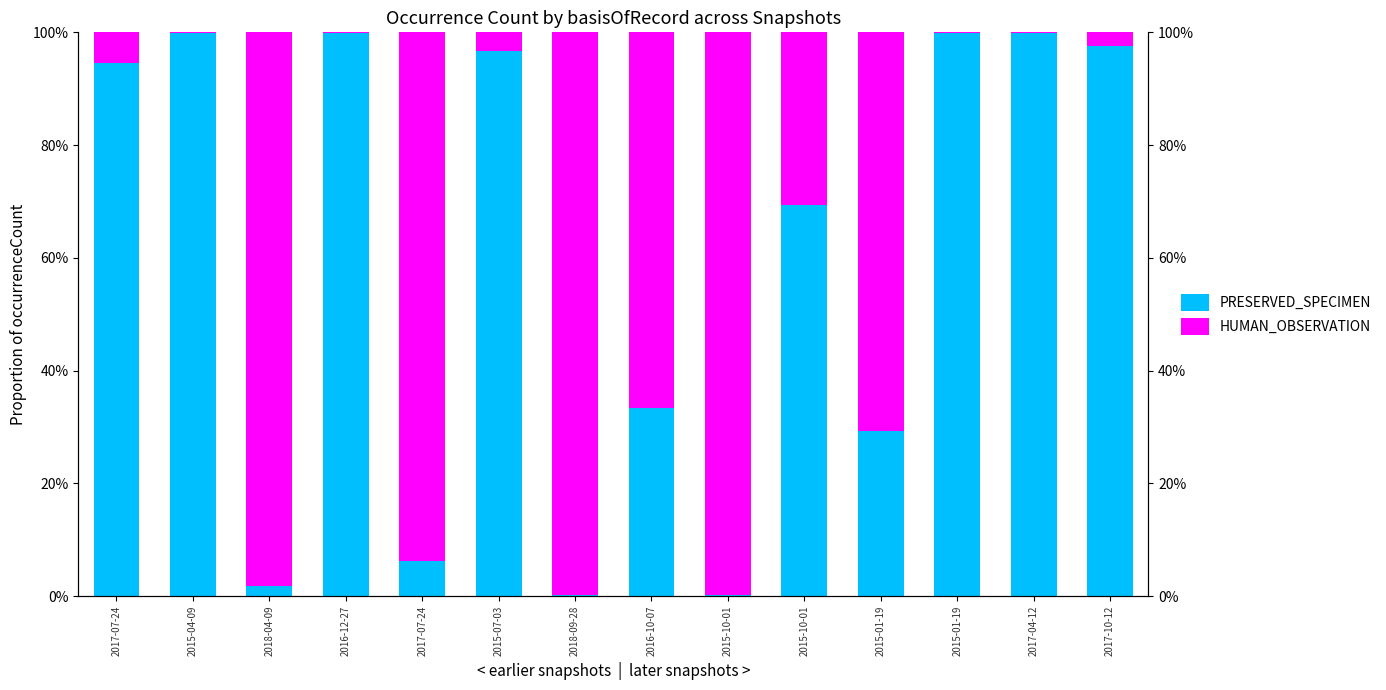

What is the total value across all series at 2015-04-09?

1.0